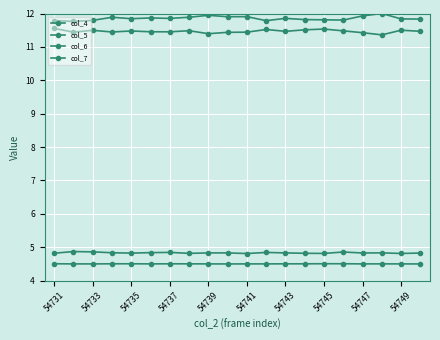

Count the number of data series in this chart.

4